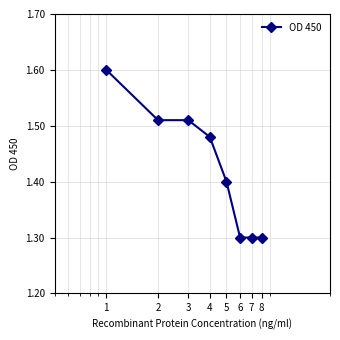

How many categories are shown in the chart?

8